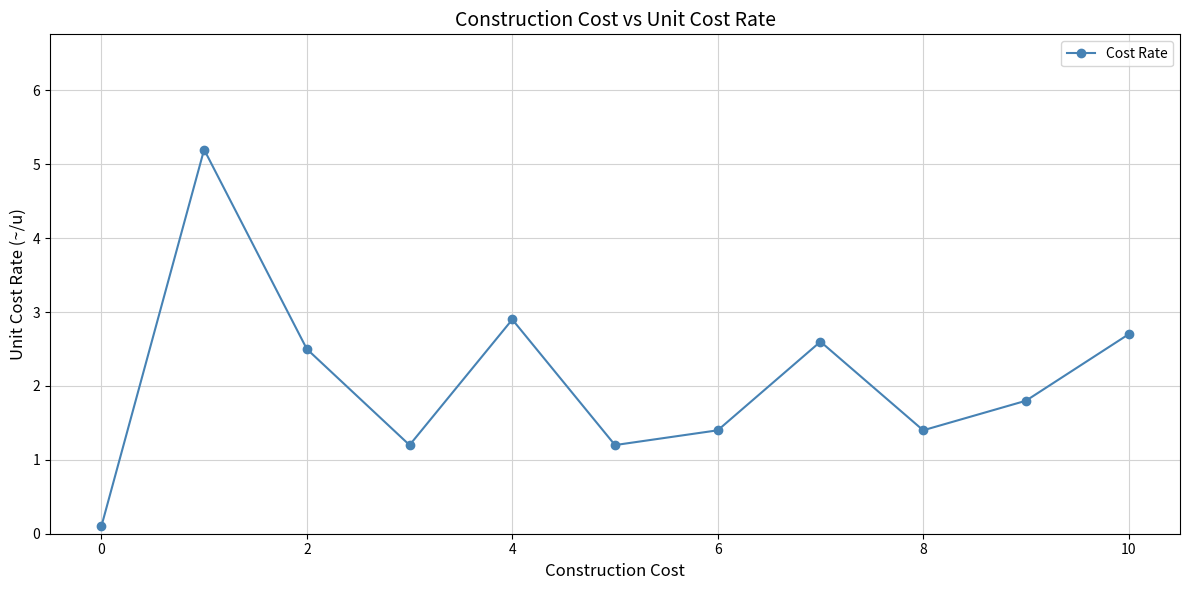

True or false: there are more than 1 points higher than both neighbors.

True